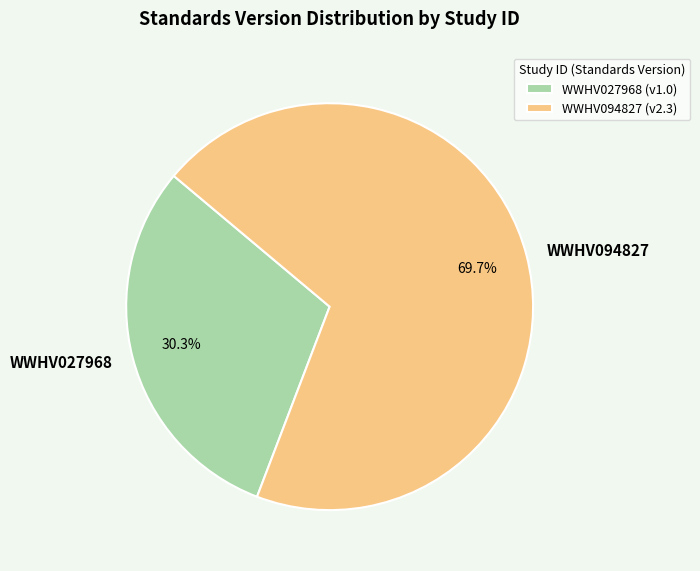

Which slice is the largest?

WWHV094827